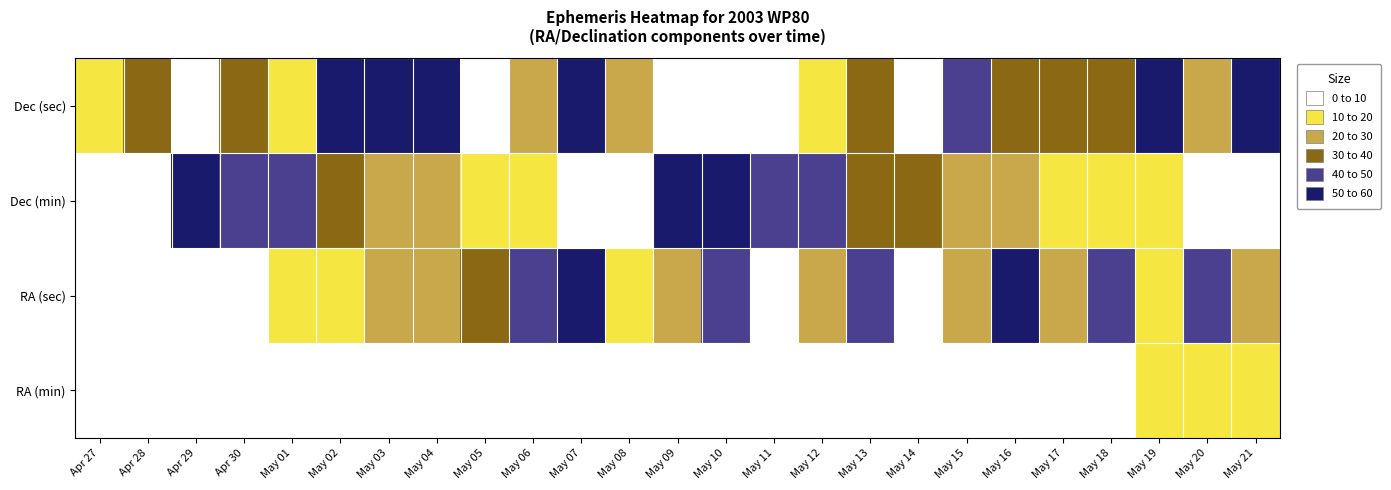

At which category is the sum across all series the highest?

May 07